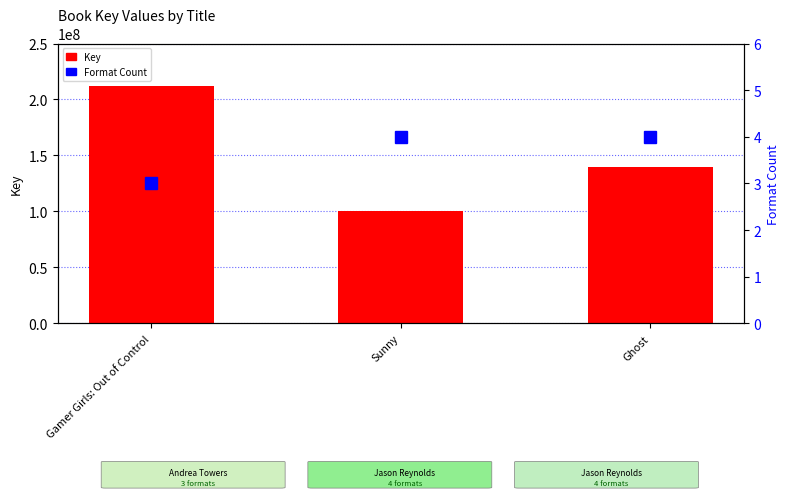

The Key series shows 346252886 at Gamer Girls: Out of Control. True or false?

False